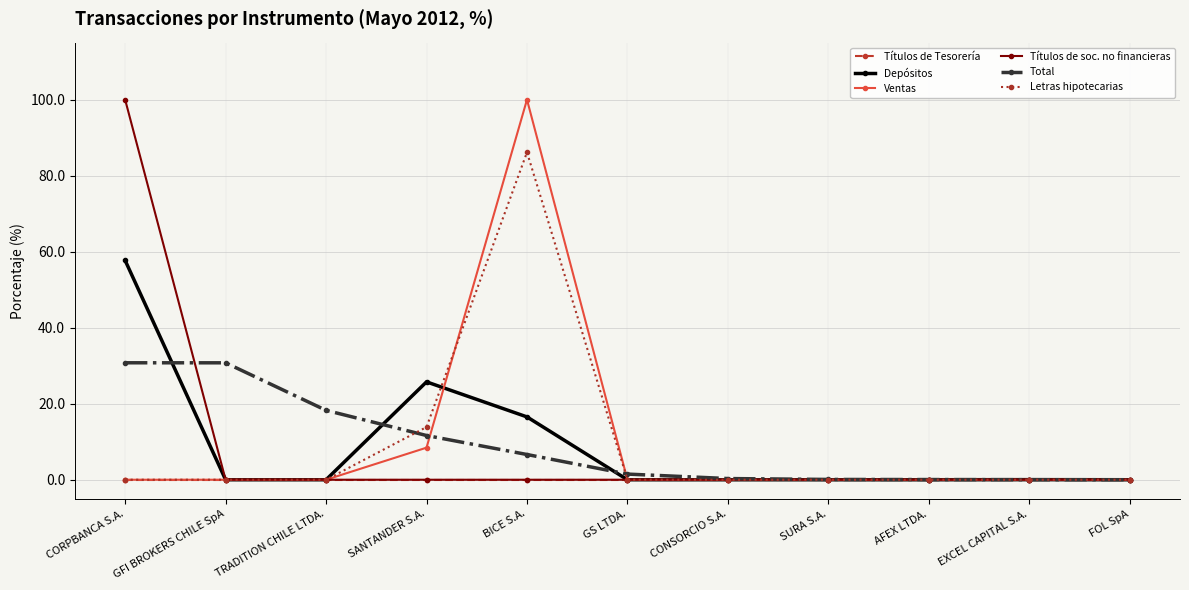

At which label does Ventas reach its peak?

BICE S.A.